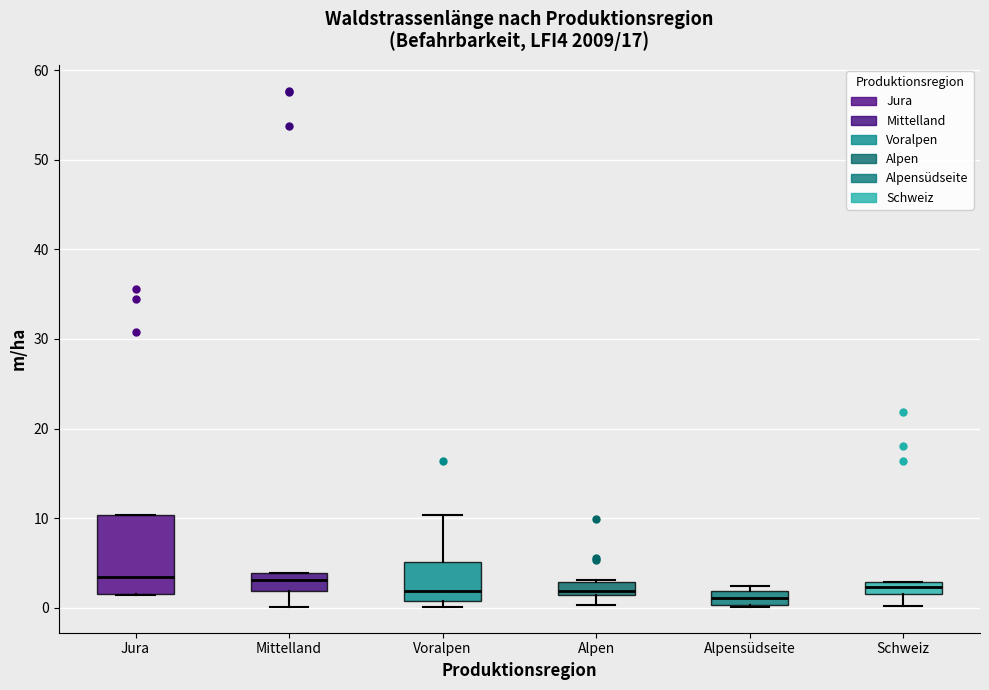

Where is the lower edge of the box for Schweiz on the y-axis? The values are not printed on the chart, so give them approximately, as read against the axis.

2